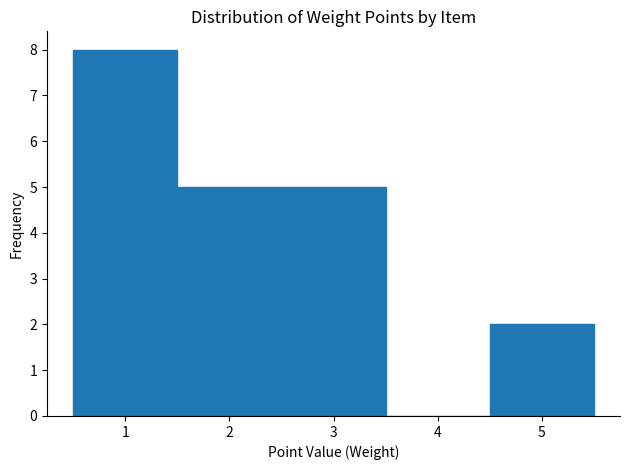

Reading left to right, list every bar in this chart as the range it spans on the x-axis followed by its height. The values are not printed on the chart, so give them approximately, as read against the axis.

0.5 to 1.5: 8
1.5 to 2.5: 5
2.5 to 3.5: 5
3.5 to 4.5: 0
4.5 to 5.5: 2